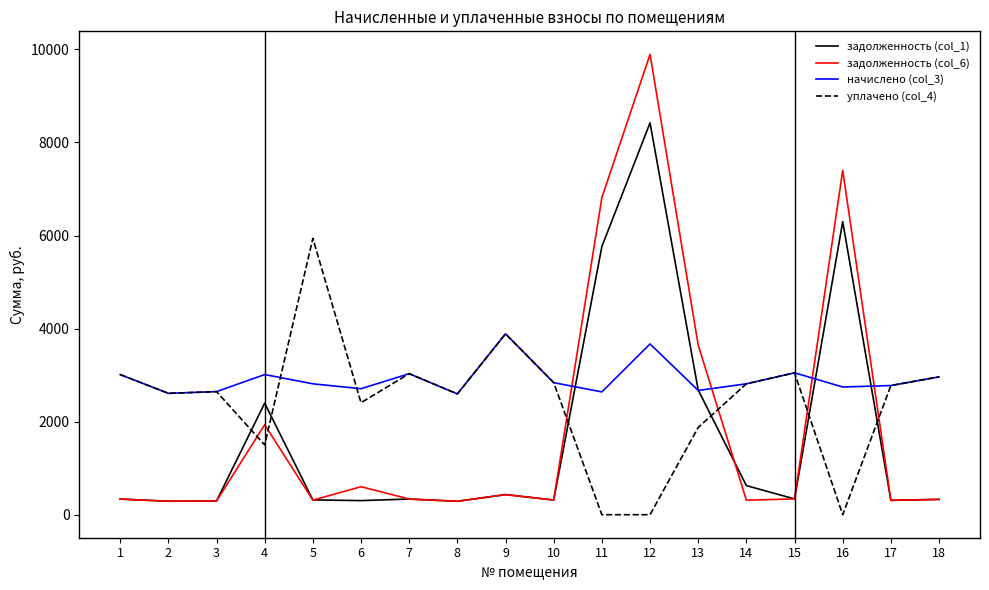

Between 8 and 12, which series saw the biggest shift?

задолженность (col_6)